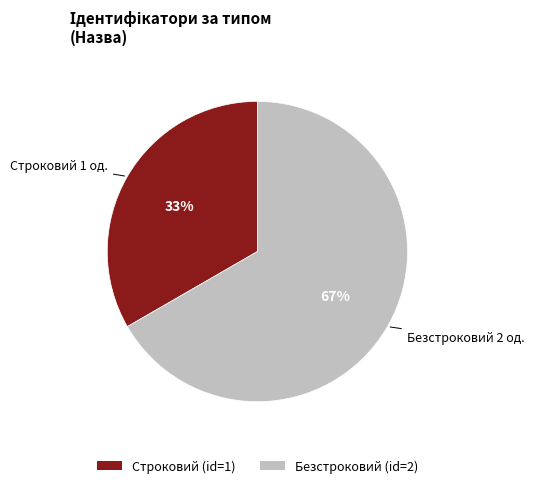

Approximately how many times larger is the value at Строковий compared to Безстроковий?

0.5